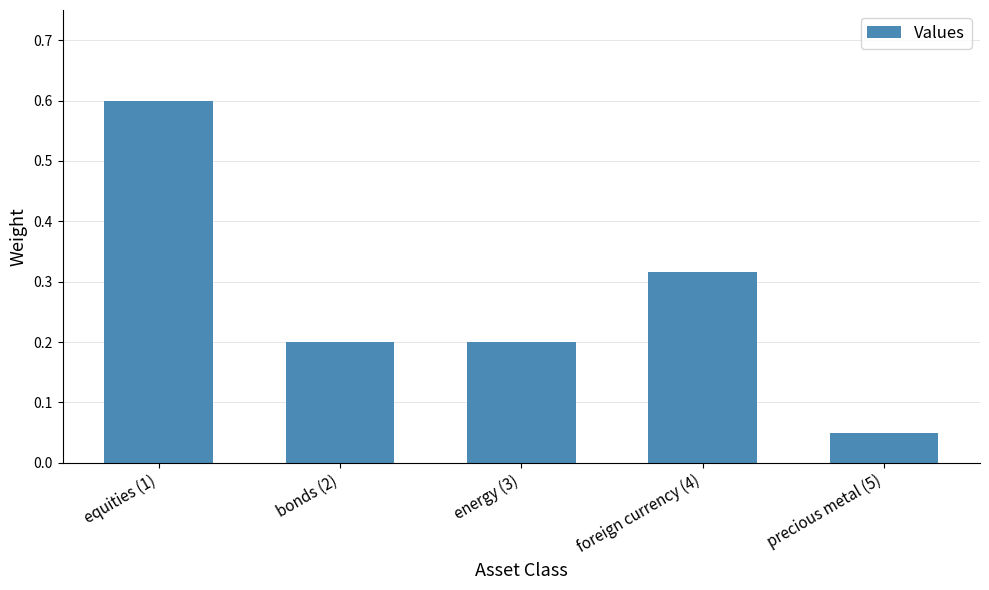

Which category has the lowest value across all series?

precious metal (5)